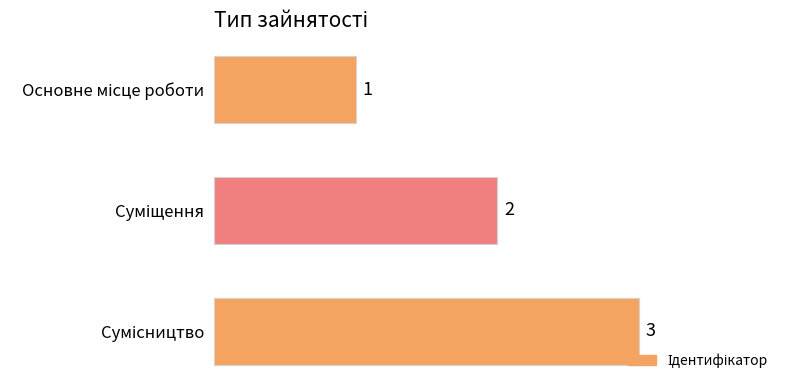

What is the value of the 3rd bar from the top?

3